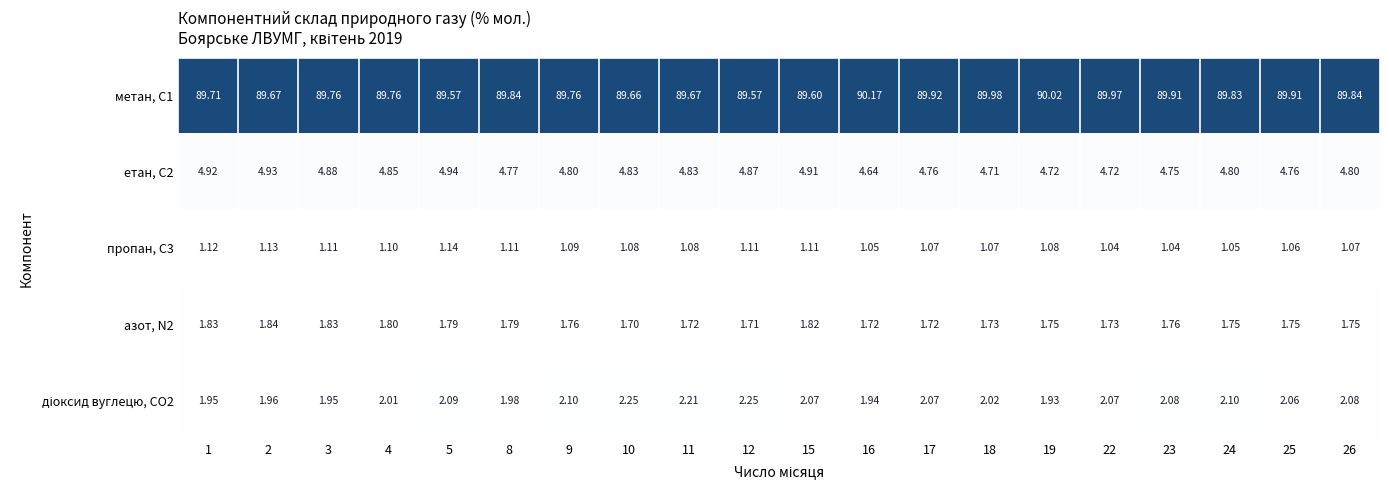

Which series has the largest total across all categories?

метан, С1